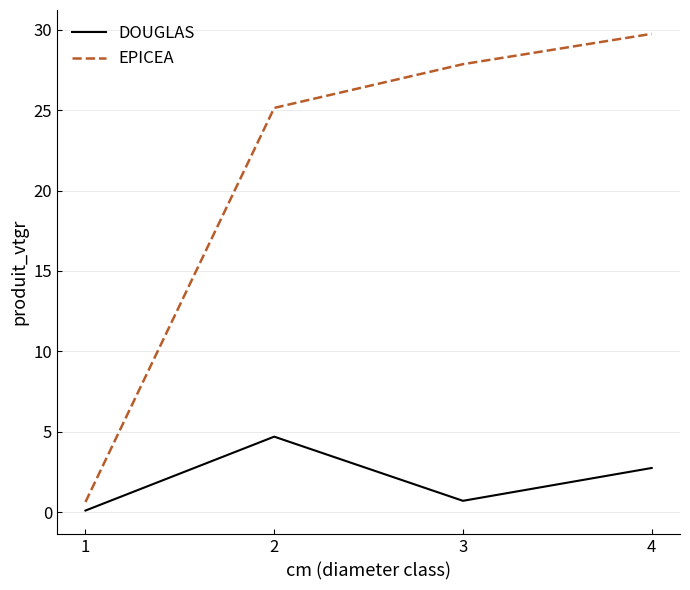

At 3, list the series in order from largest to smallest.

EPICEA, DOUGLAS